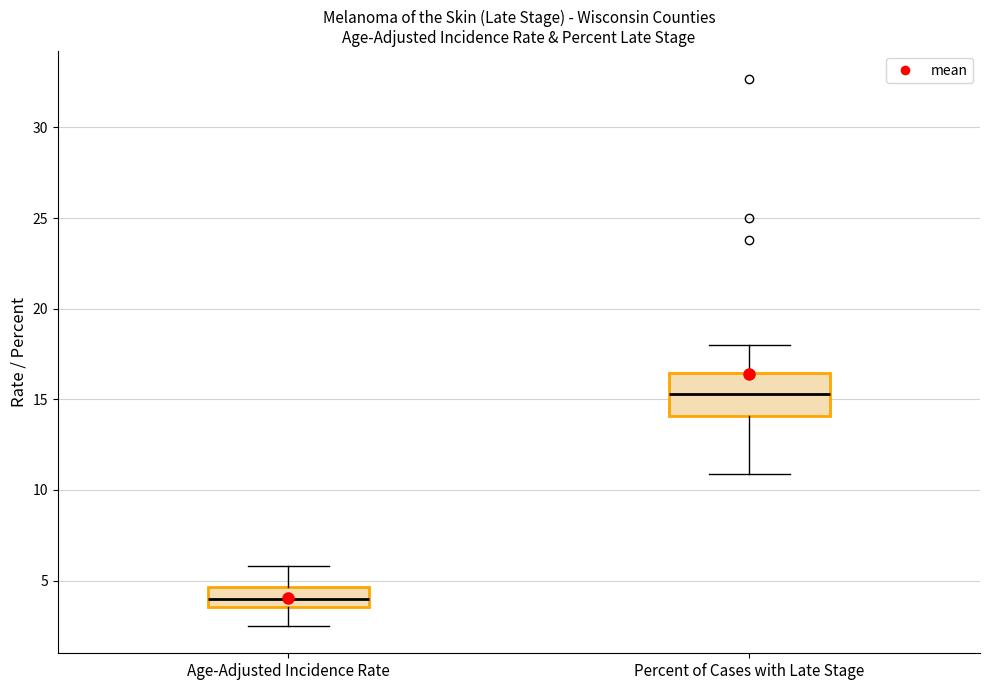

Which box is the tallest, from its lower edge to its upper edge?

Percent of Cases with Late Stage